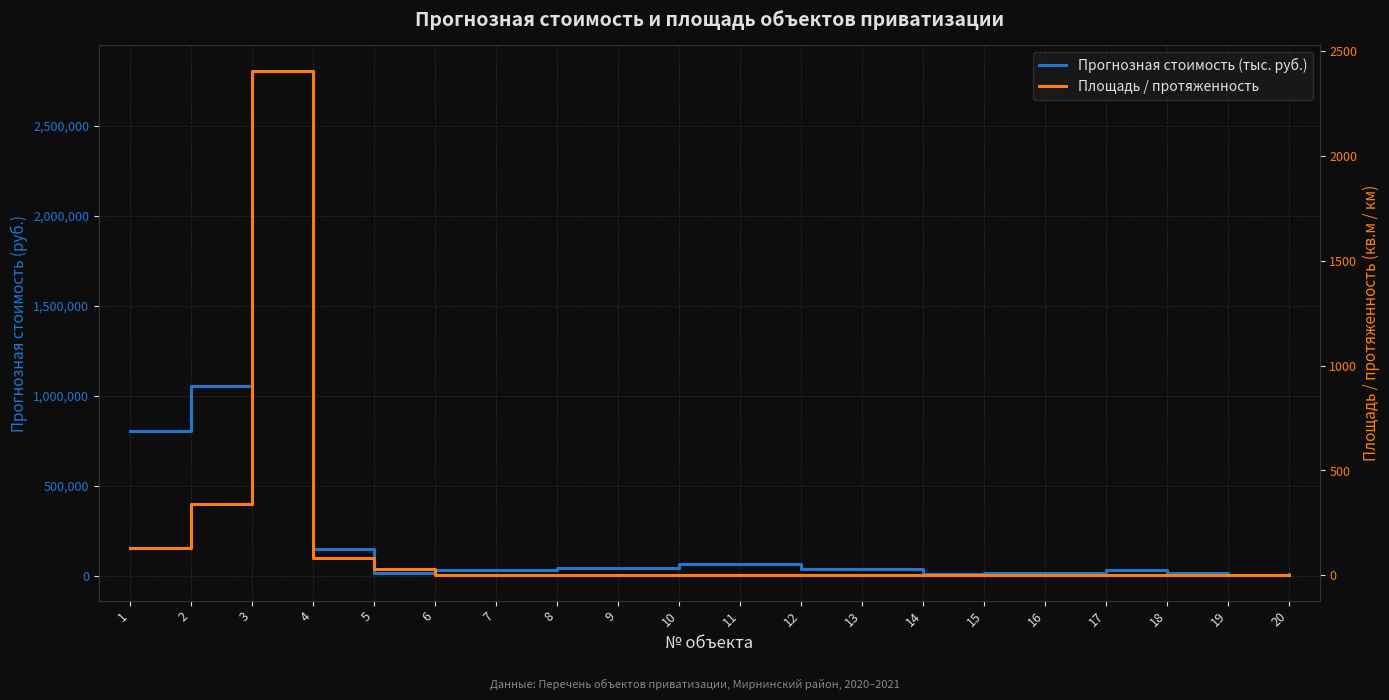

Reading left to right, list all the values displayed in this chart.

Прогнозная стоимость (тыс. руб.): 803567.8	1051345.0	2805995.0	149590.8	16350.9	32028.0	32028.0	41541.0	41541.0	63421.0	63421.0	38476.0	38476.0	10306.0	17177.0	15802.0	30918.0	17177.0	2061.0	6871.0
Площадь / протяженность: 131.4	338.1	2407.0	82.9	30.3	0.3	0.3	0.4	0.4	0.6	0.6	0.4	0.4	0.1	0.2	0.2	0.5	0.2	0.0	0.1